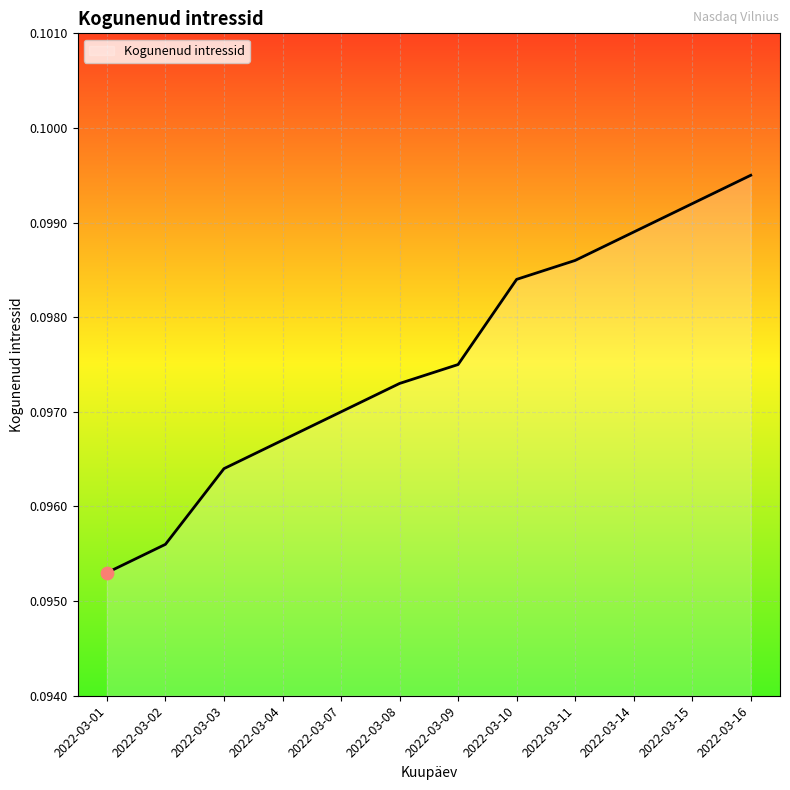

Which has a higher value, 2022-03-10 or 2022-03-15?

2022-03-15